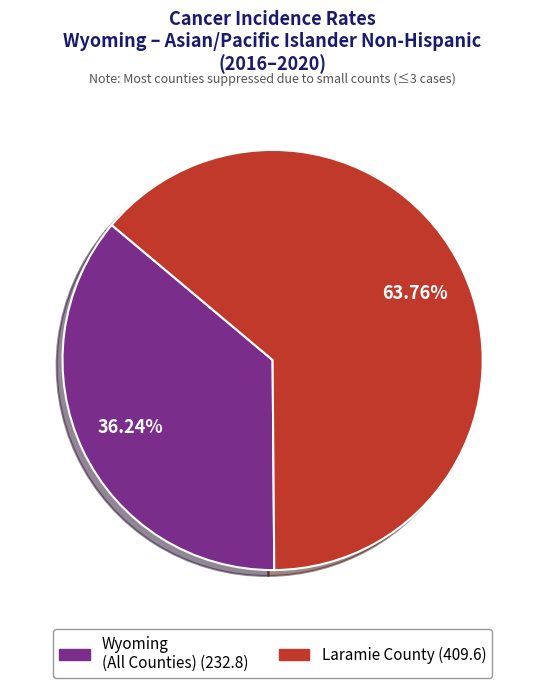

Is there a majority slice in this chart?

Yes